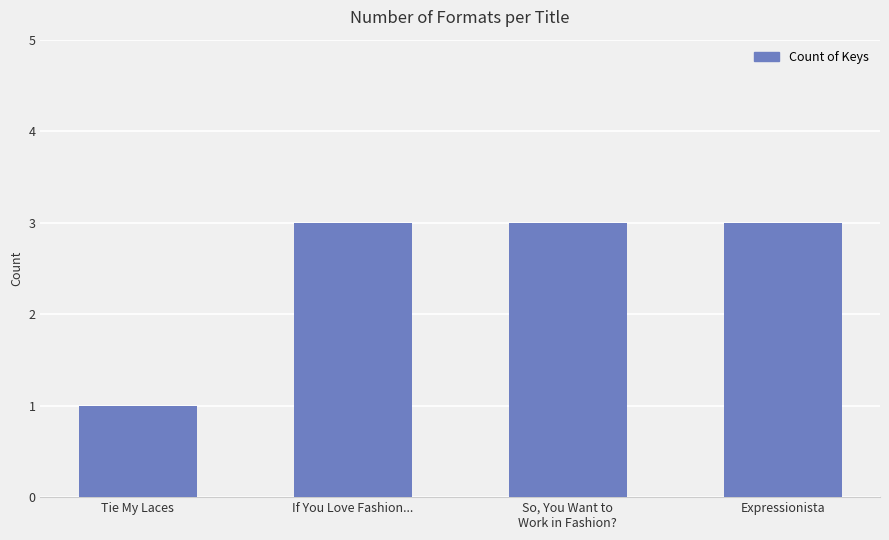

Which has a higher value, Tie My Laces or So, You Want to
Work in Fashion??

So, You Want to
Work in Fashion?